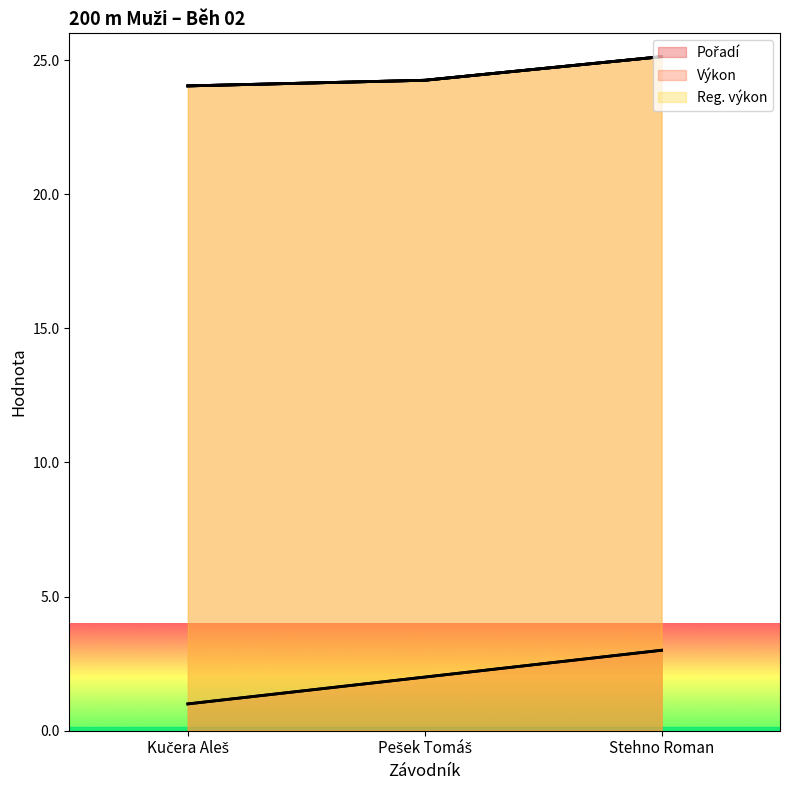

The Pořadí series shows 2.0 at Pešek Tomáš. True or false?

True